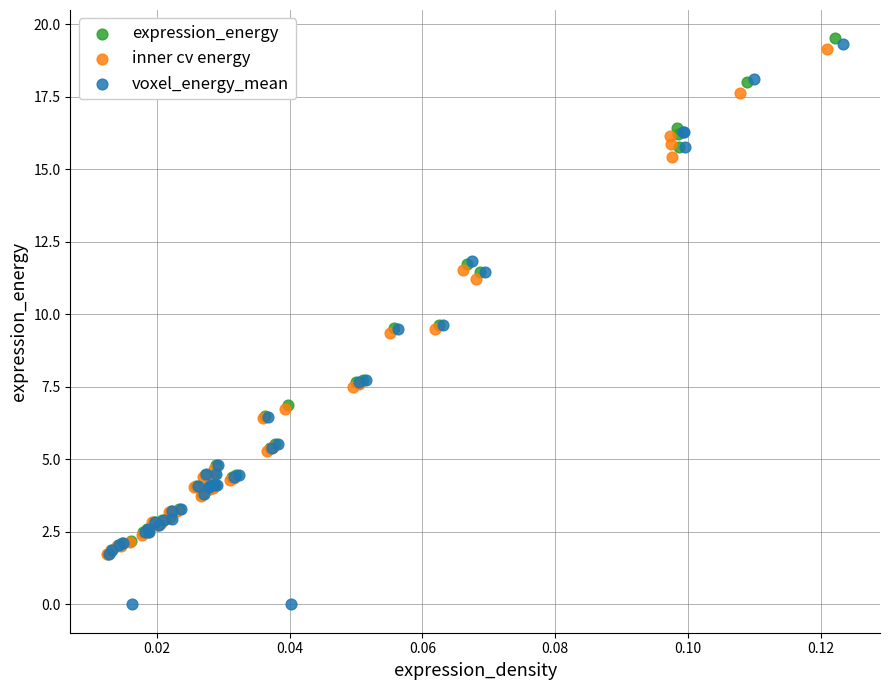

Which series contains the lowest Y value?

voxel_energy_mean